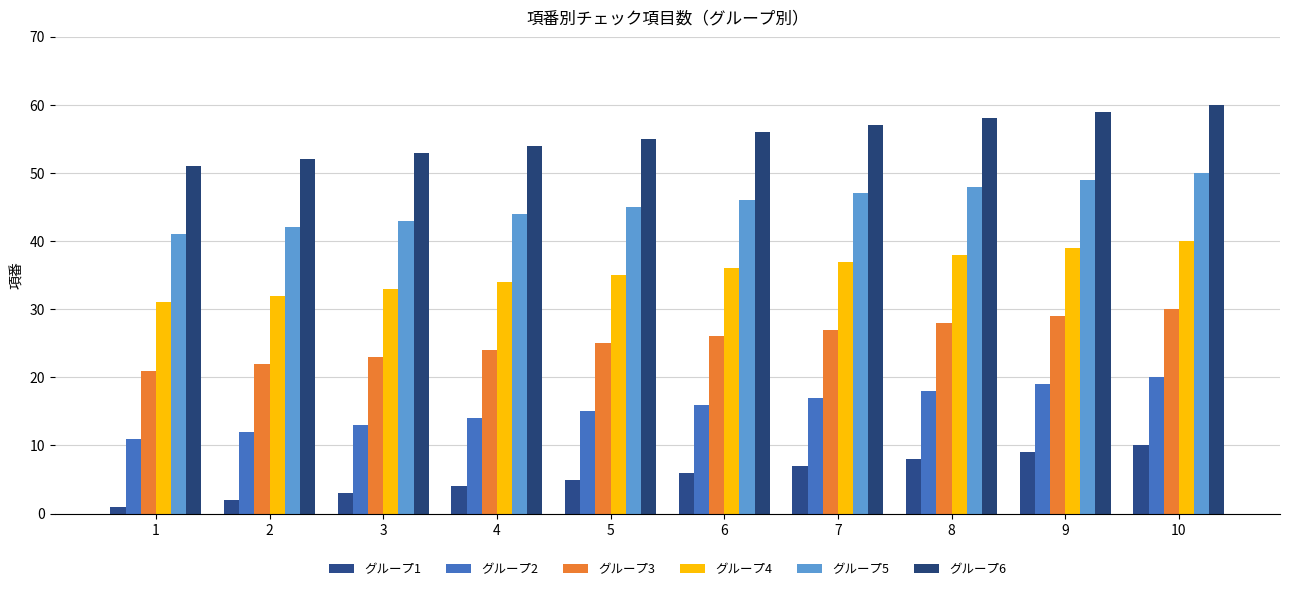

Rank the series at 9 from lowest to highest value.

グループ1, グループ2, グループ3, グループ4, グループ5, グループ6